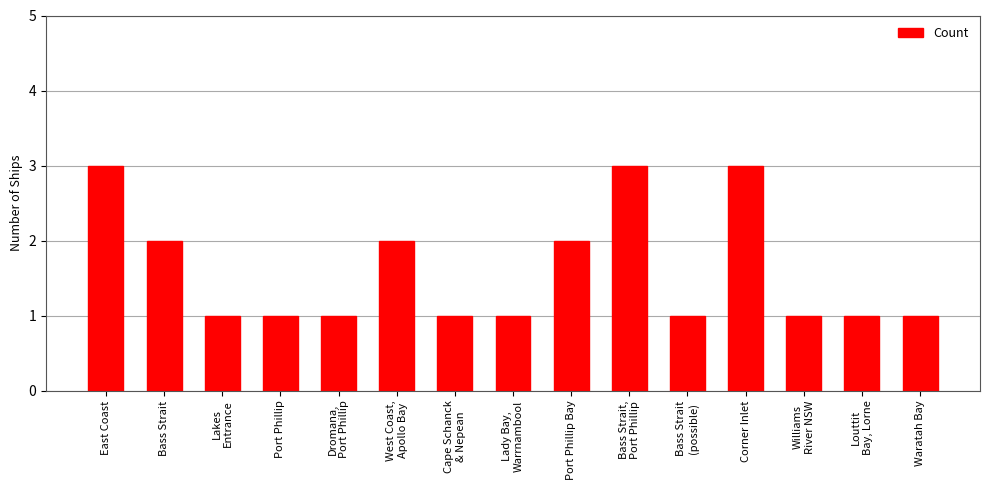

Which has a higher value, Port Phillip Bay or Cape Schanck
& Nepean?

Port Phillip Bay